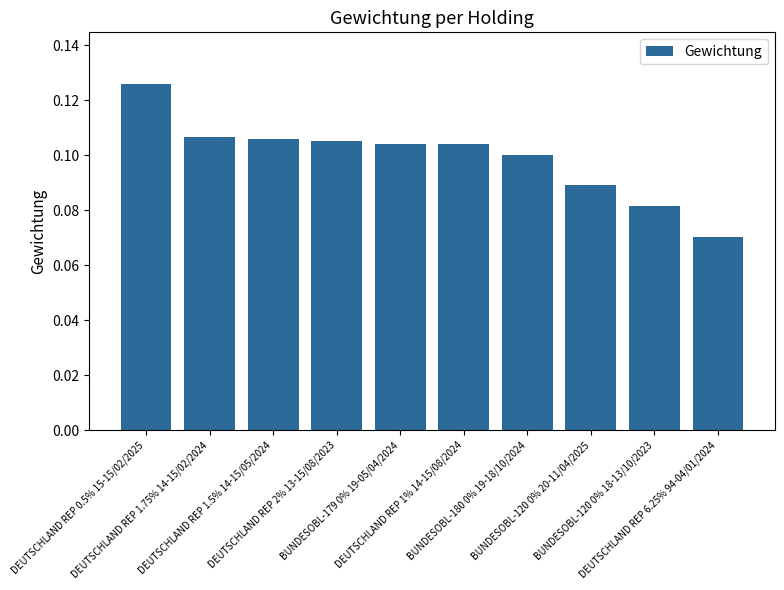

Which label corresponds to the largest value in the chart?

DEUTSCHLAND REP 0.5% 15-15/02/2025